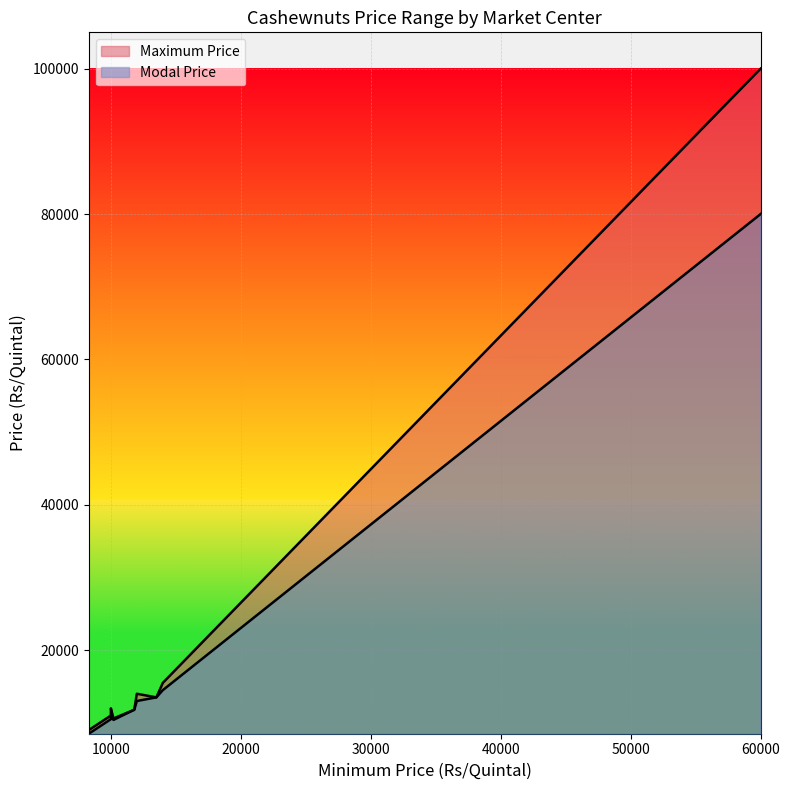

Rank the series at Tuni from lowest to highest value.

Modal Price, Maximum Price